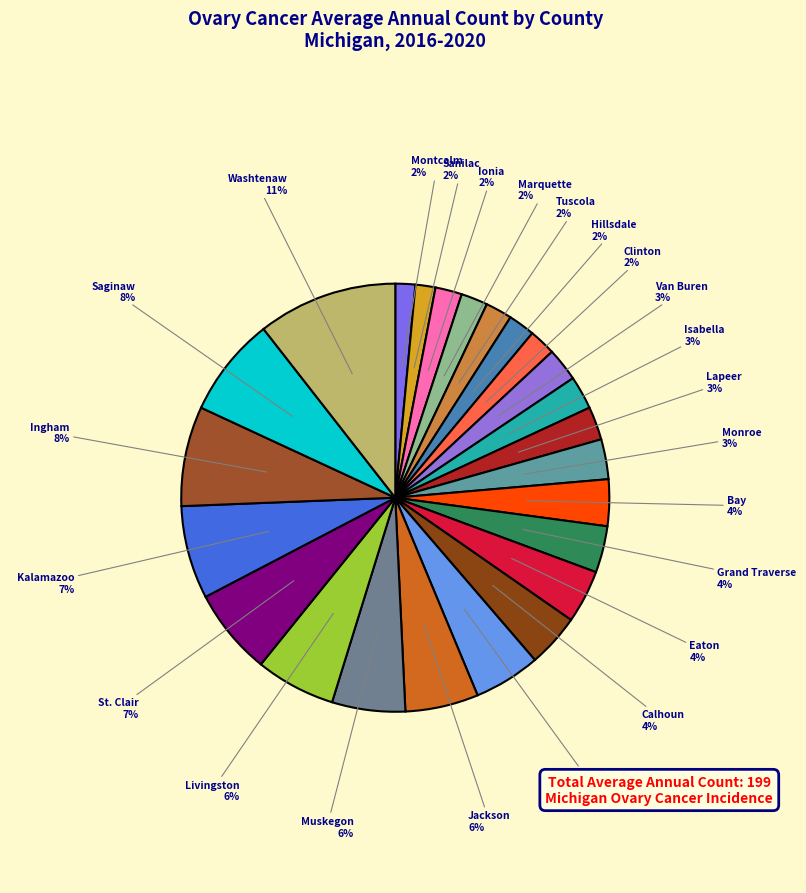

How many segments does this pie chart have?

24